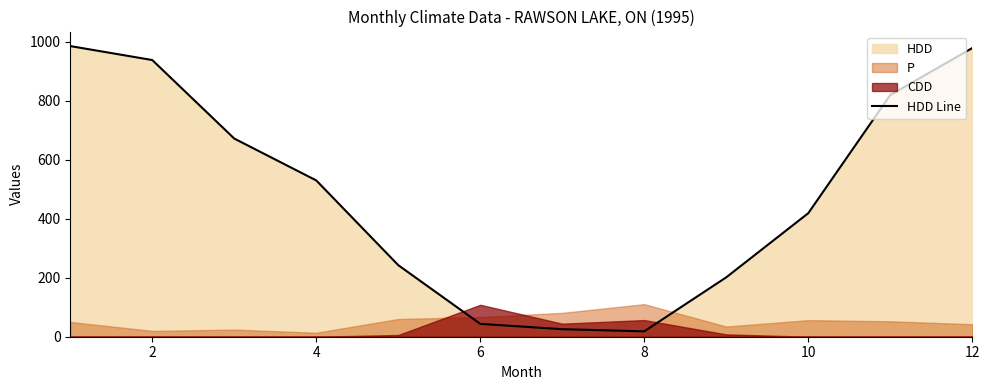

Reading right to left, what are all the values shown in this chart?

977.8	818.7	418.4	201.2	18.2	25.5	43.5	242.4	529.4	671.2	937.2	984.5